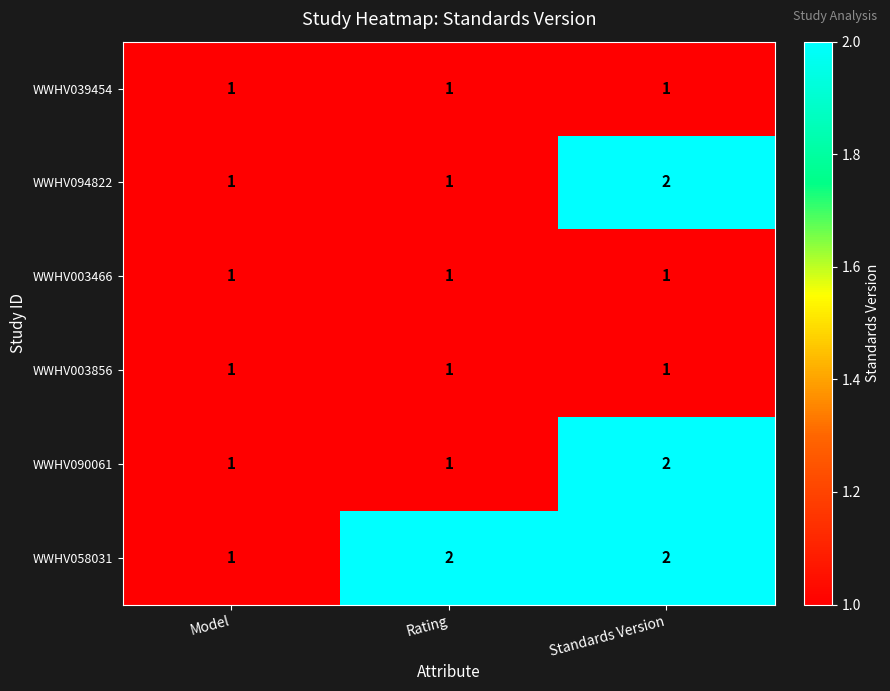

What is the difference between the highest and lowest values at Rating?

1